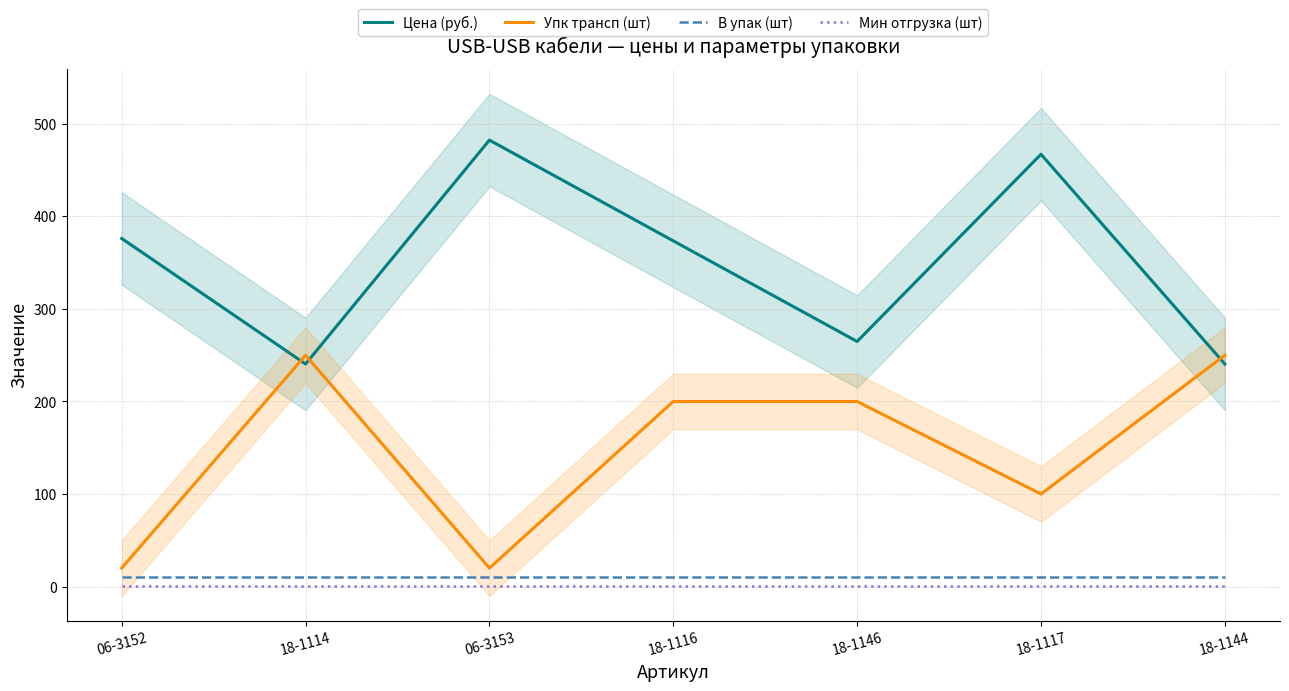

What is the approximate value of Цена (руб.) at 18-1114?

240.5